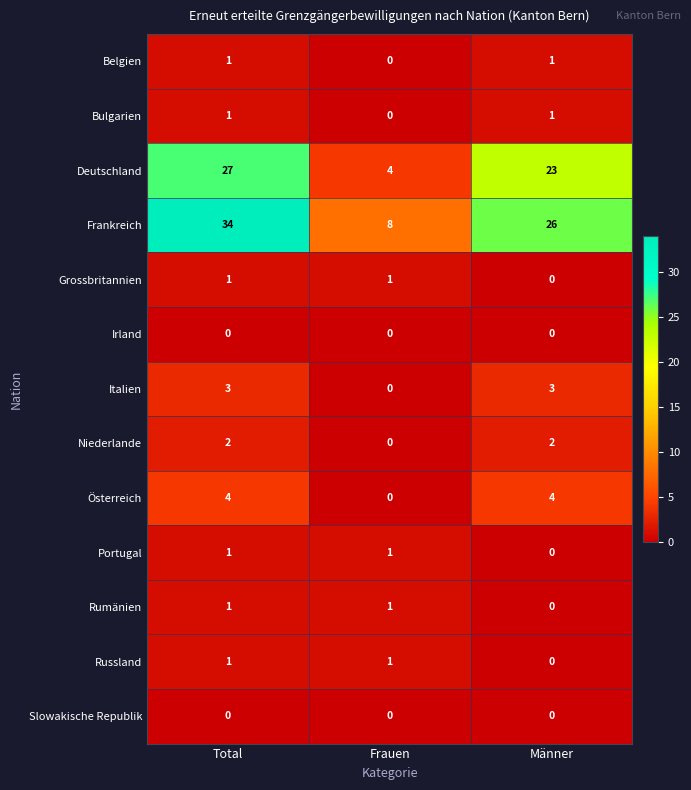

Where is Frankreich nearest to the value 21?

Männer